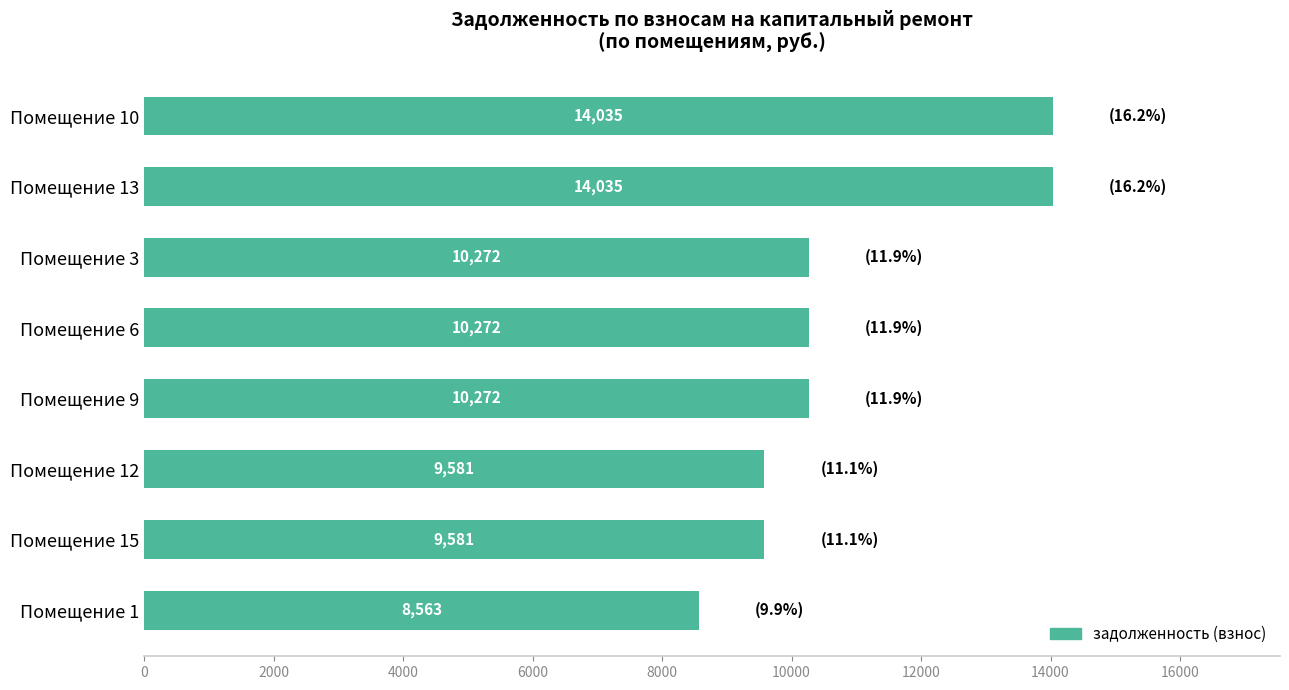

What is the average value?

10826.4